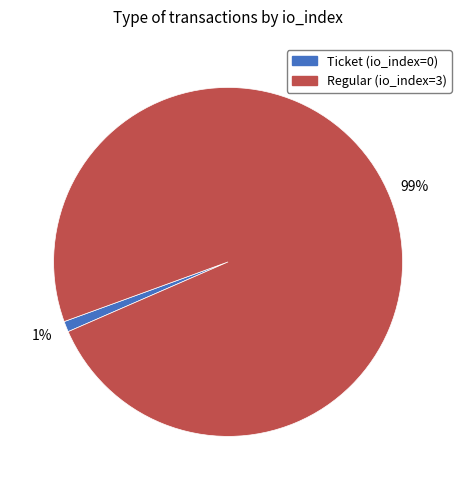

To the nearest percent, what is the combined percentage of Ticket and Regular?

100%